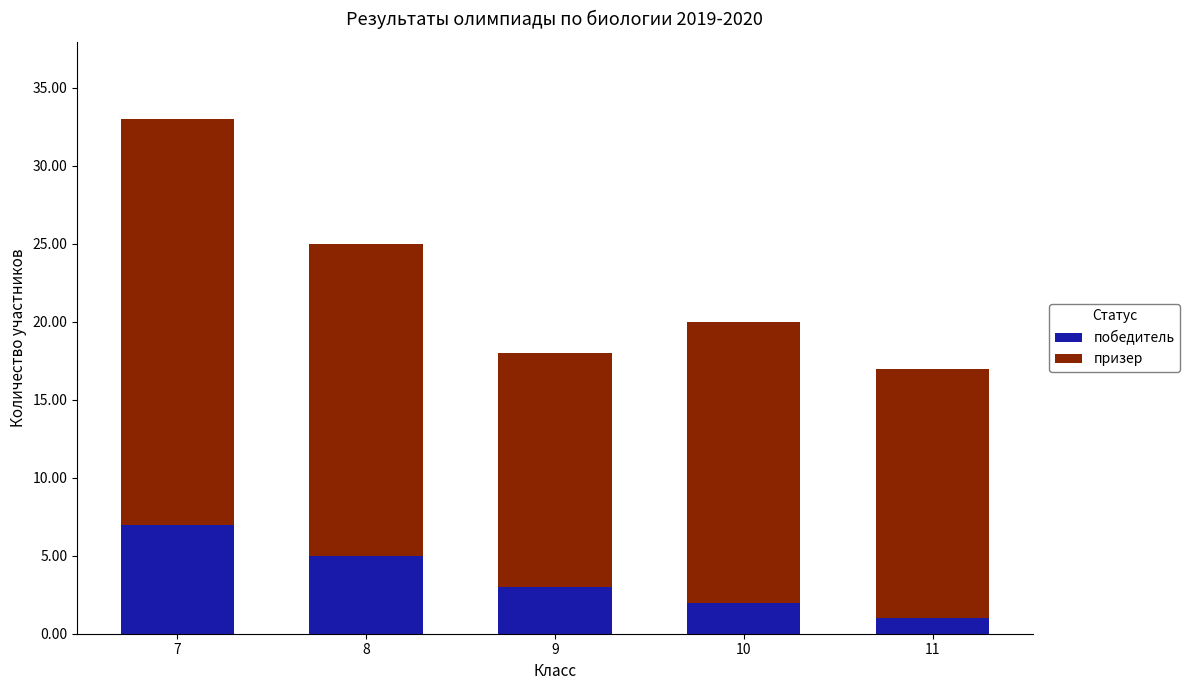

What is the difference between the maximum and minimum values in the победитель series?

6